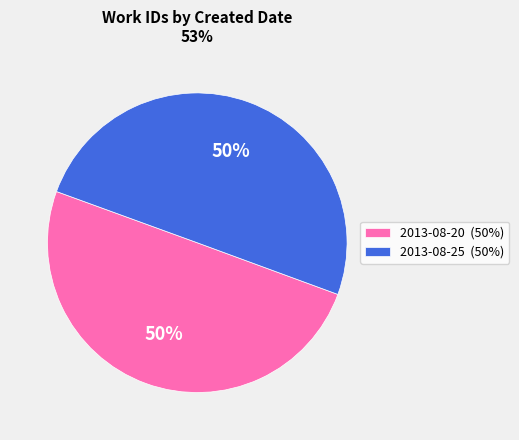

Is it true that 2013-08-25 is 50% of the pie?

True